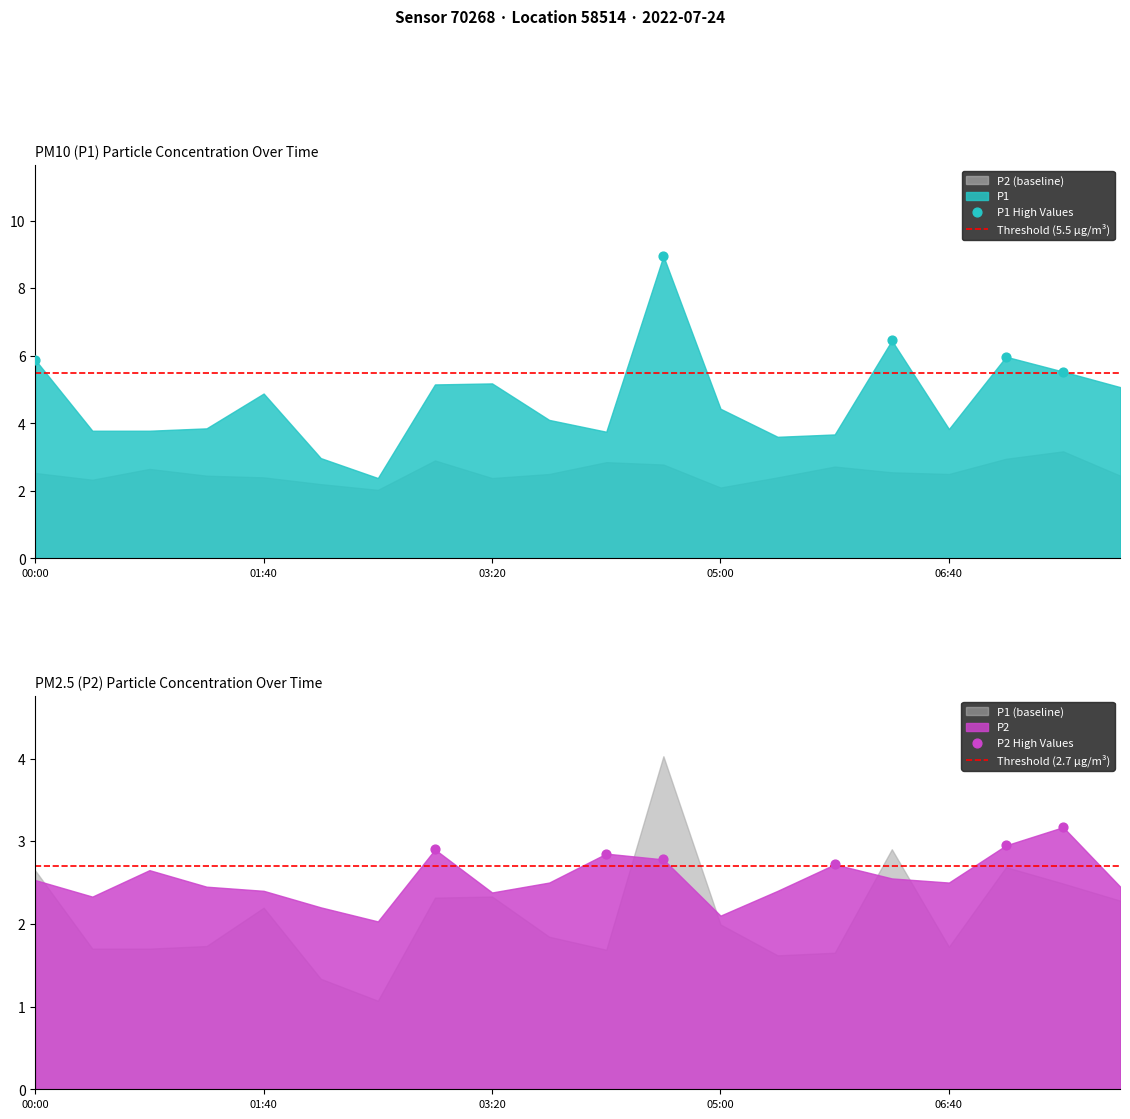

What is the total value across all series at P2?

6.1